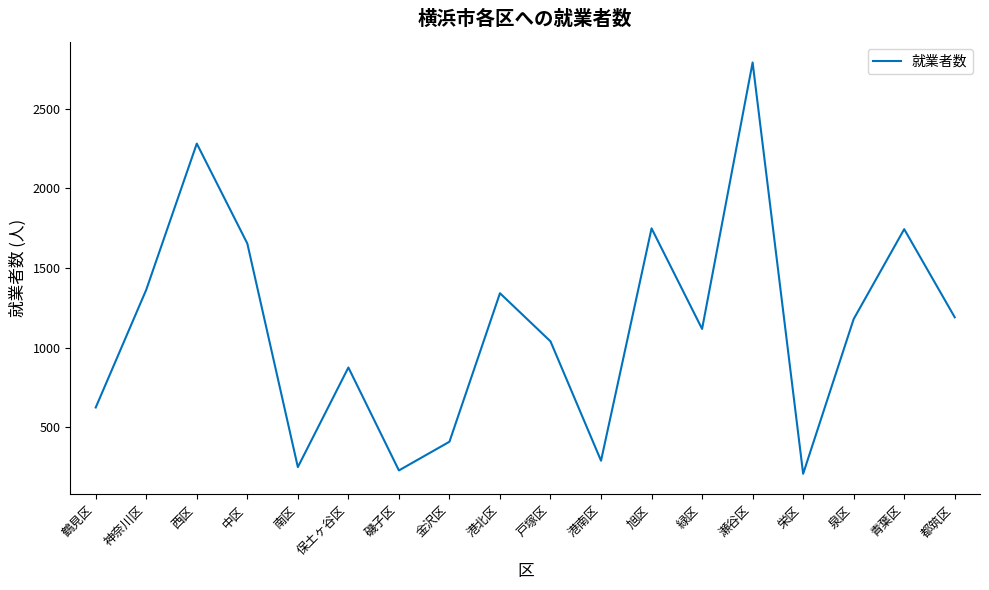

What is the difference between the maximum and minimum values?

2581